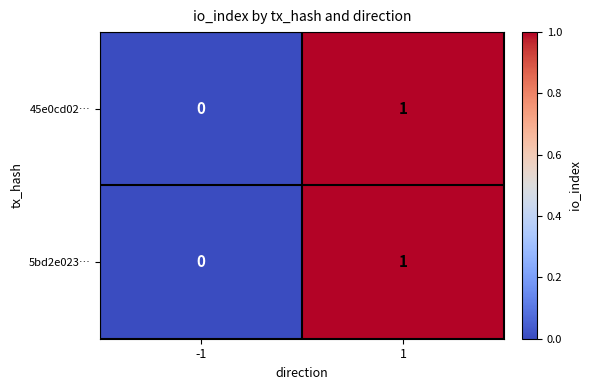

The value of 45e0cd02… at 1 is 1. True or false?

True